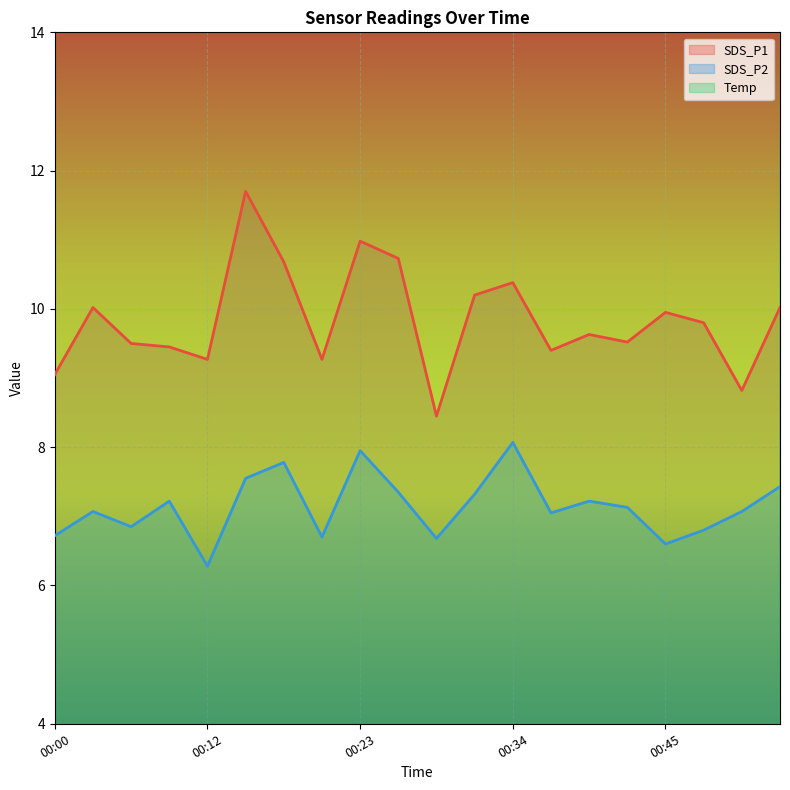

True or false: SDS_P2 and SDS_P1 intersect in this chart.

False